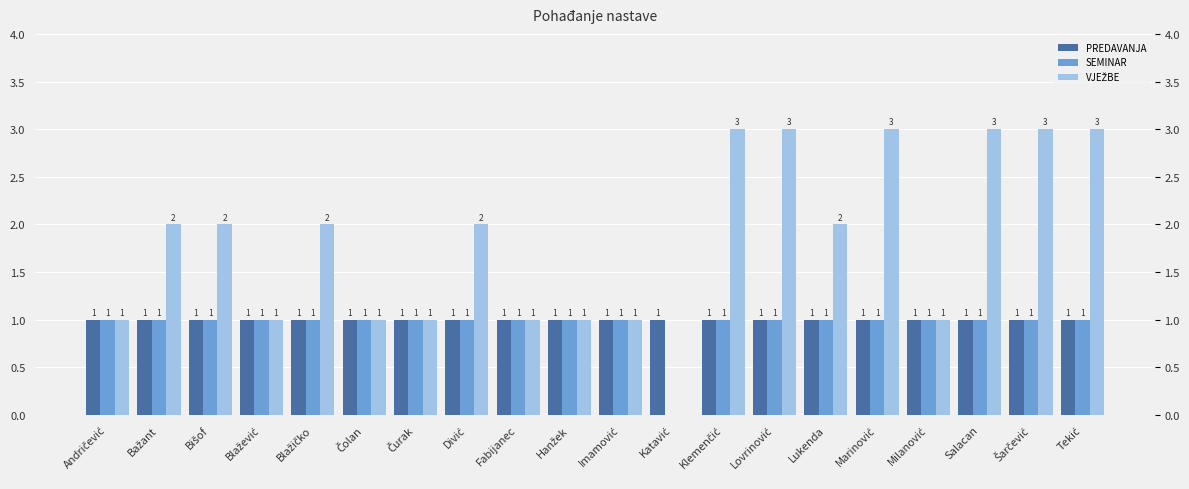

Which series has the widest spread of values?

VJEŽBE